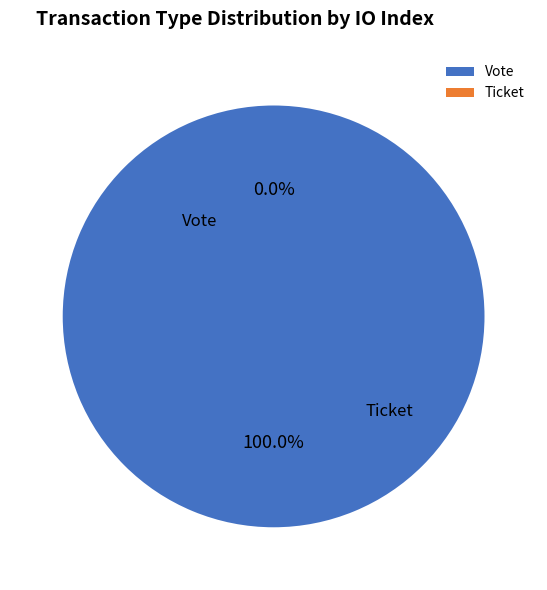

Combined, what portion of the pie is Vote and Ticket?

100.0%